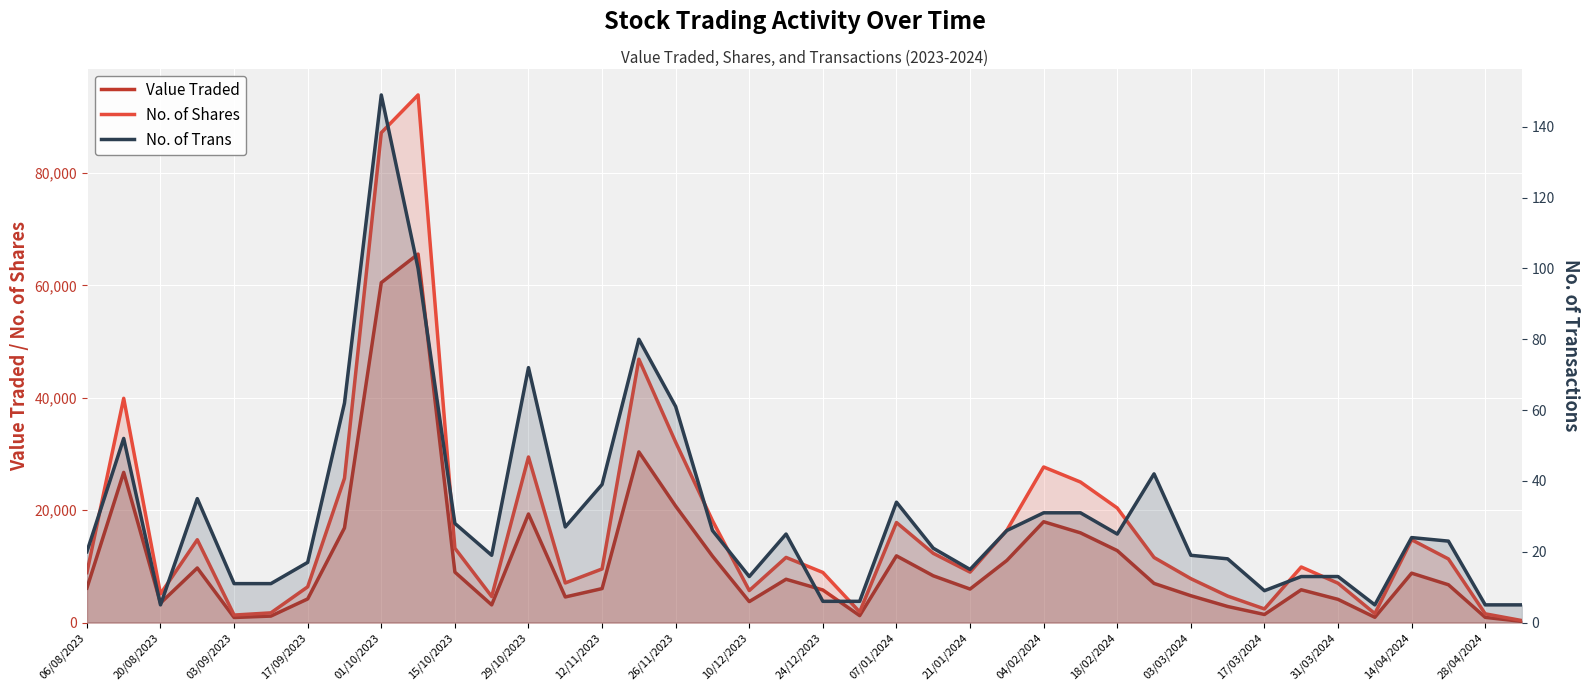

What is the average value of the Value Traded series?

11155